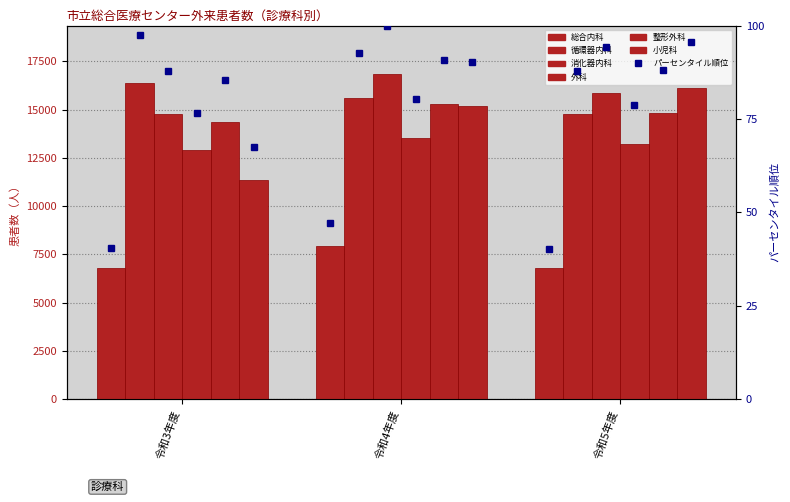

Are the bars horizontal?

No